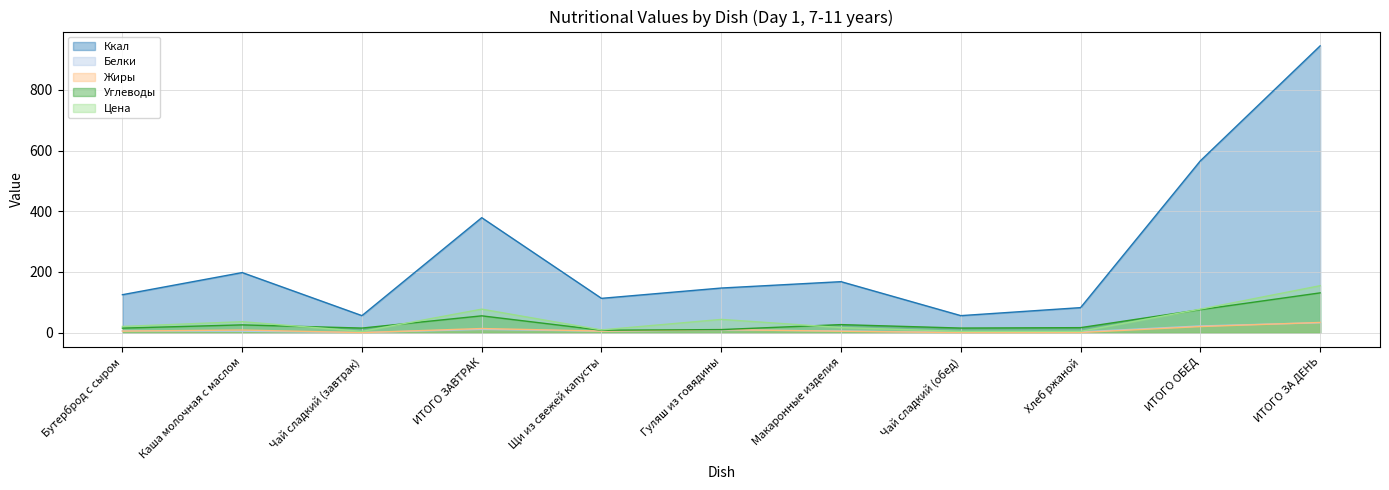

Reading right to left, what are all the values shown in this chart?

Ккал: ИТОГО ЗА ДЕНЬ=945.4	ИТОГО ОБЕД=566.4	Хлеб ржаной=82.4	Чай сладкий (обед)=56.0	Макаронные изделия=168.0	Гуляш из говядины=147.0	Щи из свежей капусты=113.0	ИТОГО ЗАВТРАК=379.0	Чай сладкий (завтрак)=56.0	Каша молочная с маслом=198.0	Бутерброд с сыром=125.0
Белки: ИТОГО ЗА ДЕНЬ=32.5	ИТОГО ОБЕД=21.9	Хлеб ржаной=2.4	Чай сладкий (обед)=0.2	Макаронные изделия=5.5	Гуляш из говядины=9.0	Щи из свежей капусты=4.8	ИТОГО ЗАВТРАК=10.6	Чай сладкий (завтрак)=0.2	Каша молочная с маслом=4.6	Бутерброд с сыром=5.8
Жиры: ИТОГО ЗА ДЕНЬ=33.5	ИТОГО ОБЕД=20.0	Хлеб ржаной=0.5	Чай сладкий (обед)=0.0	Макаронные изделия=4.5	Гуляш из говядины=10.0	Щи из свежей капусты=5.0	ИТОГО ЗАВТРАК=13.5	Чай сладкий (завтрак)=0.0	Каша молочная с маслом=8.5	Бутерброд с сыром=5.0
Углеводы: ИТОГО ЗА ДЕНЬ=131.0	ИТОГО ОБЕД=75.7	Хлеб ржаной=16.4	Чай сладкий (обед)=15.0	Макаронные изделия=26.4	Гуляш из говядины=10.0	Щи из свежей капусты=7.9	ИТОГО ЗАВТРАК=55.3	Чай сладкий (завтрак)=15.0	Каша молочная с маслом=25.5	Бутерброд с сыром=14.8
Цена: ИТОГО ЗА ДЕНЬ=154.7	ИТОГО ОБЕД=77.4	Хлеб ржаной=4.2	Чай сладкий (обед)=4.0	Макаронные изделия=16.7	Гуляш из говядины=43.5	Щи из свежей капусты=8.9	ИТОГО ЗАВТРАК=77.4	Чай сладкий (завтрак)=4.0	Каша молочная с маслом=36.0	Бутерброд с сыром=20.3